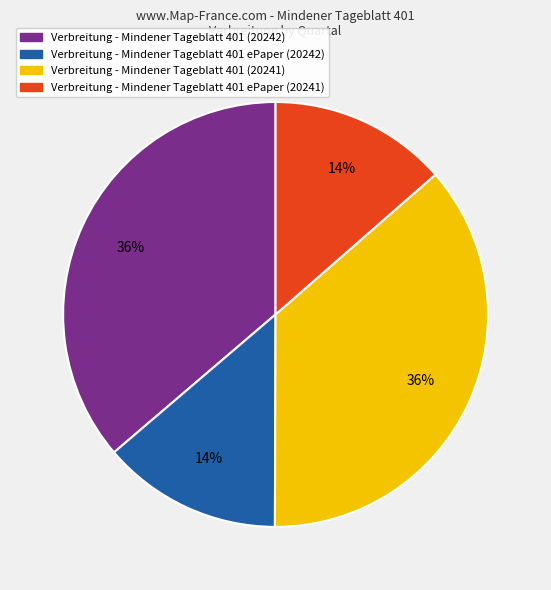

Does any single category account for the majority?

No